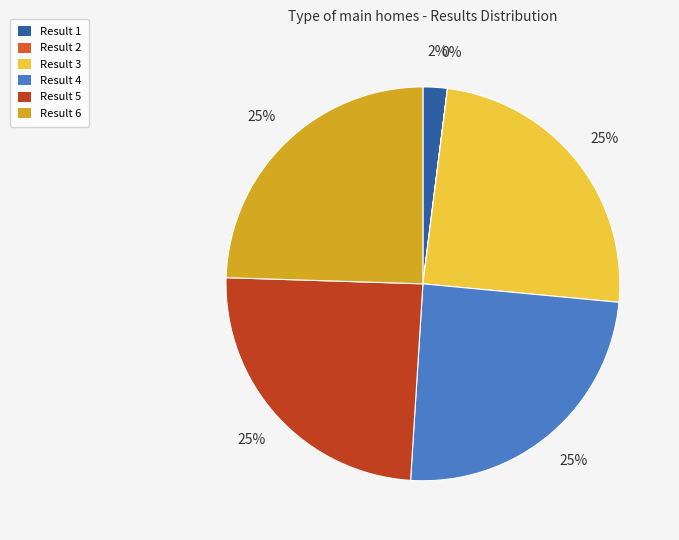

Approximately how many times larger is the value at Result 6 compared to Result 5?

1.0